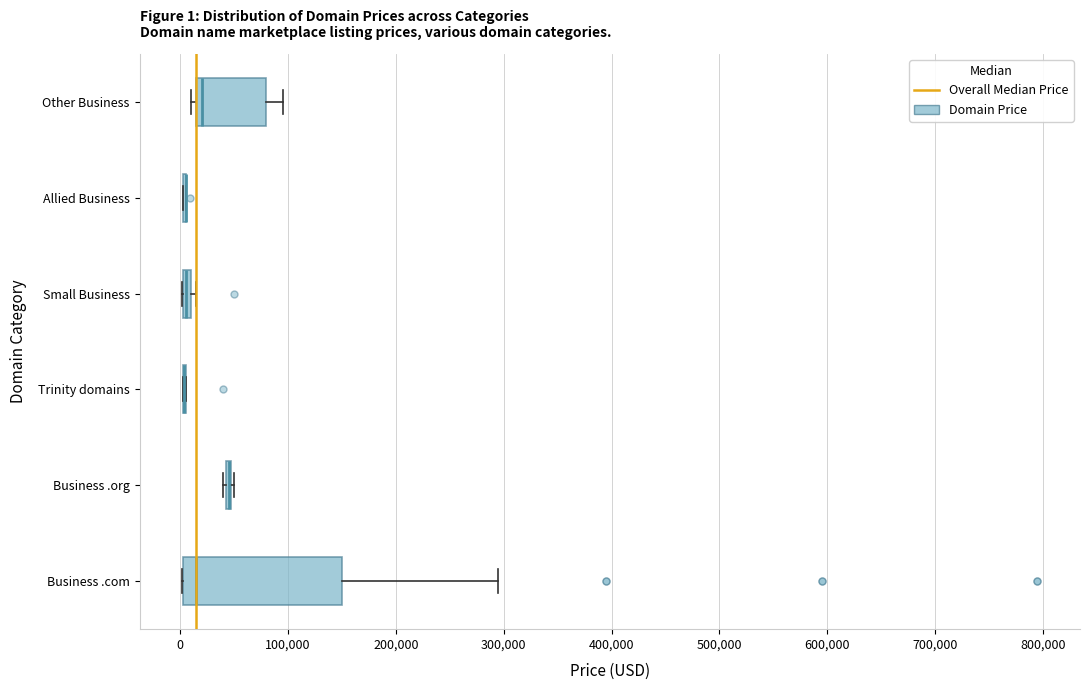

Comparing the boxes themselves (not the whiskers), which one is the widest?

Business .com